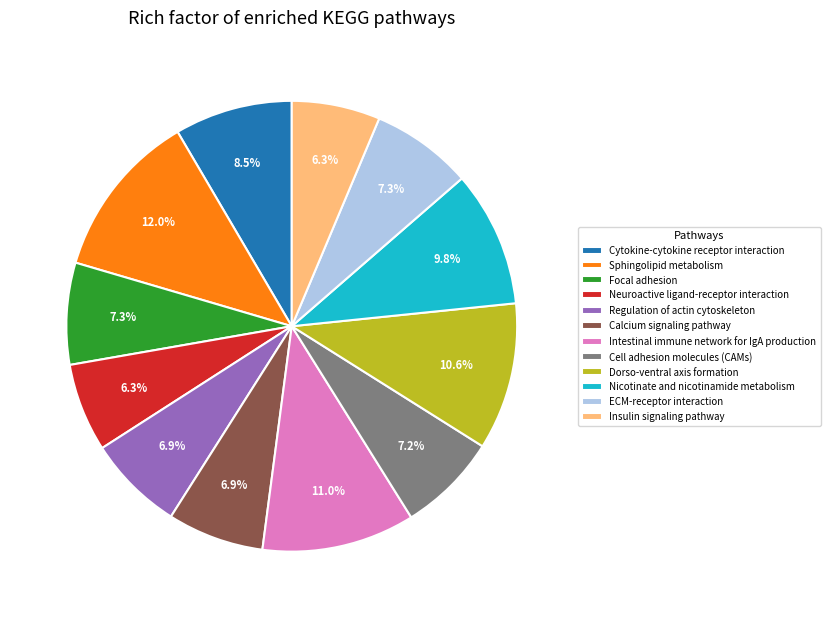

Which has a higher value, Intestinal immune network for IgA production or Neuroactive ligand-receptor interaction?

Intestinal immune network for IgA production